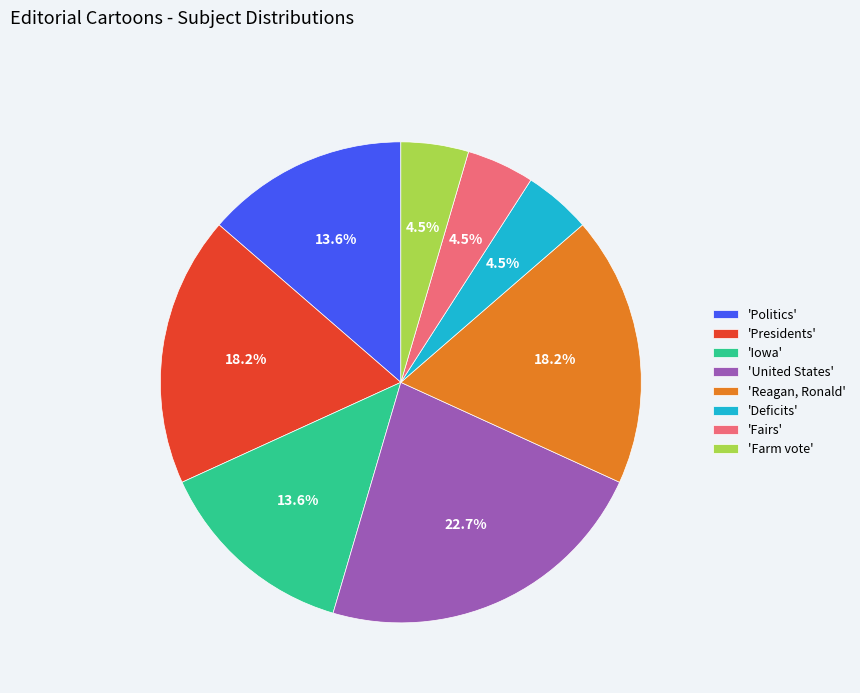

Is 'Reagan, Ronald' the majority of the pie?

No